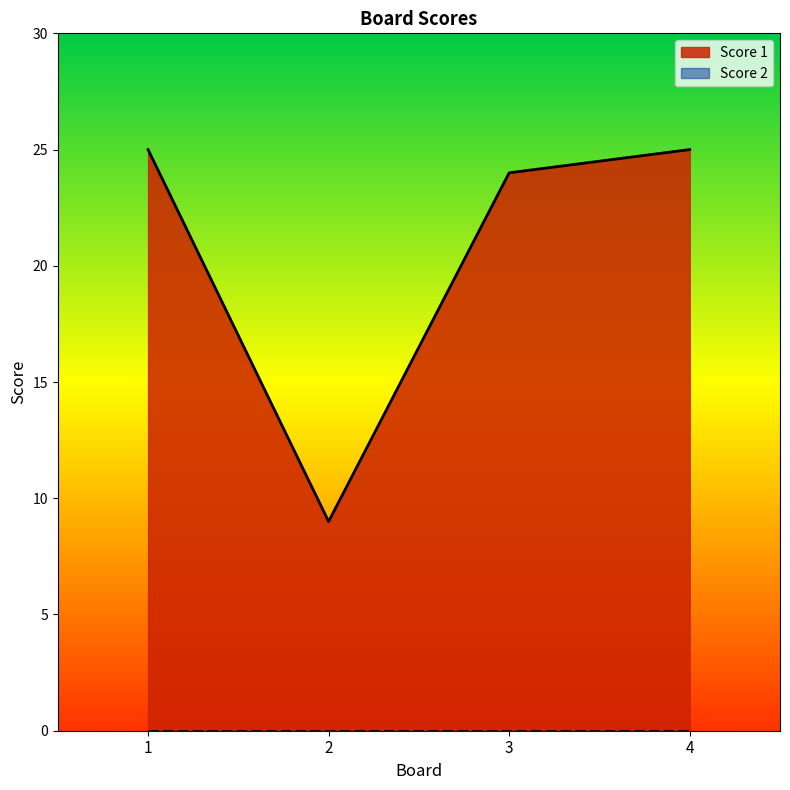

What is the smallest value displayed?

0